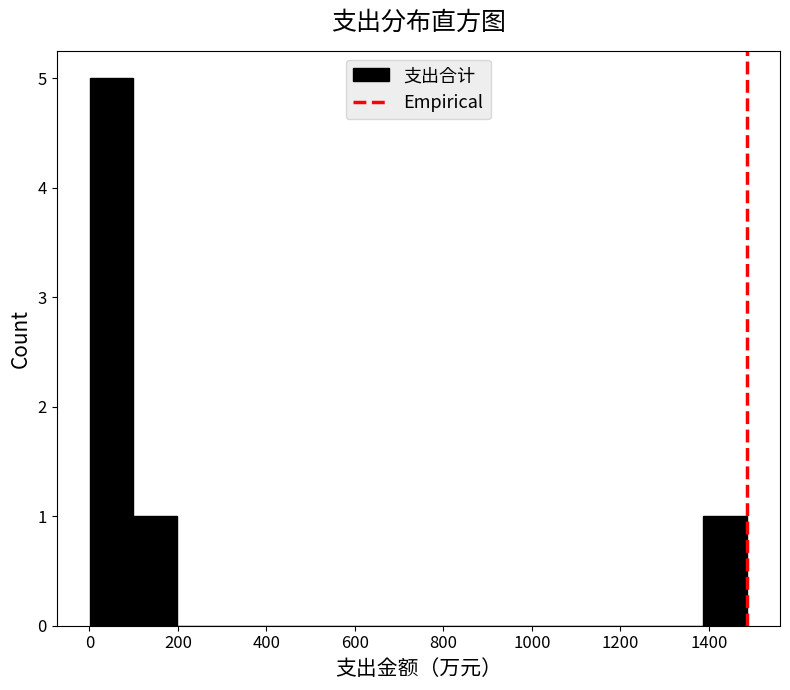

Reading left to right, transcribe this chart: for each bar, give the range it covers on the x-axis and its height. Neither the bar edges nor the heights are printed on the chart, so give them approximately, as read against the axes.

0 to 100: 5
100 to 200: 1
200 to 300: 0
300 to 400: 0
400 to 500: 0
500 to 600: 0
600 to 700: 0
700 to 800: 0
800 to 900: 0
900 to 1000: 0
1000 to 1100: 0
1100 to 1180: 0
1180 to 1280: 0
1280 to 1380: 0
1380 to 1480: 1